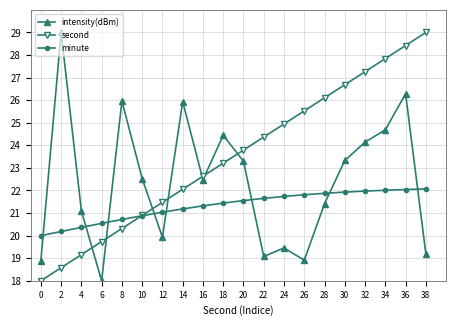

True or false: second has more than 2 interior local peaks.

False